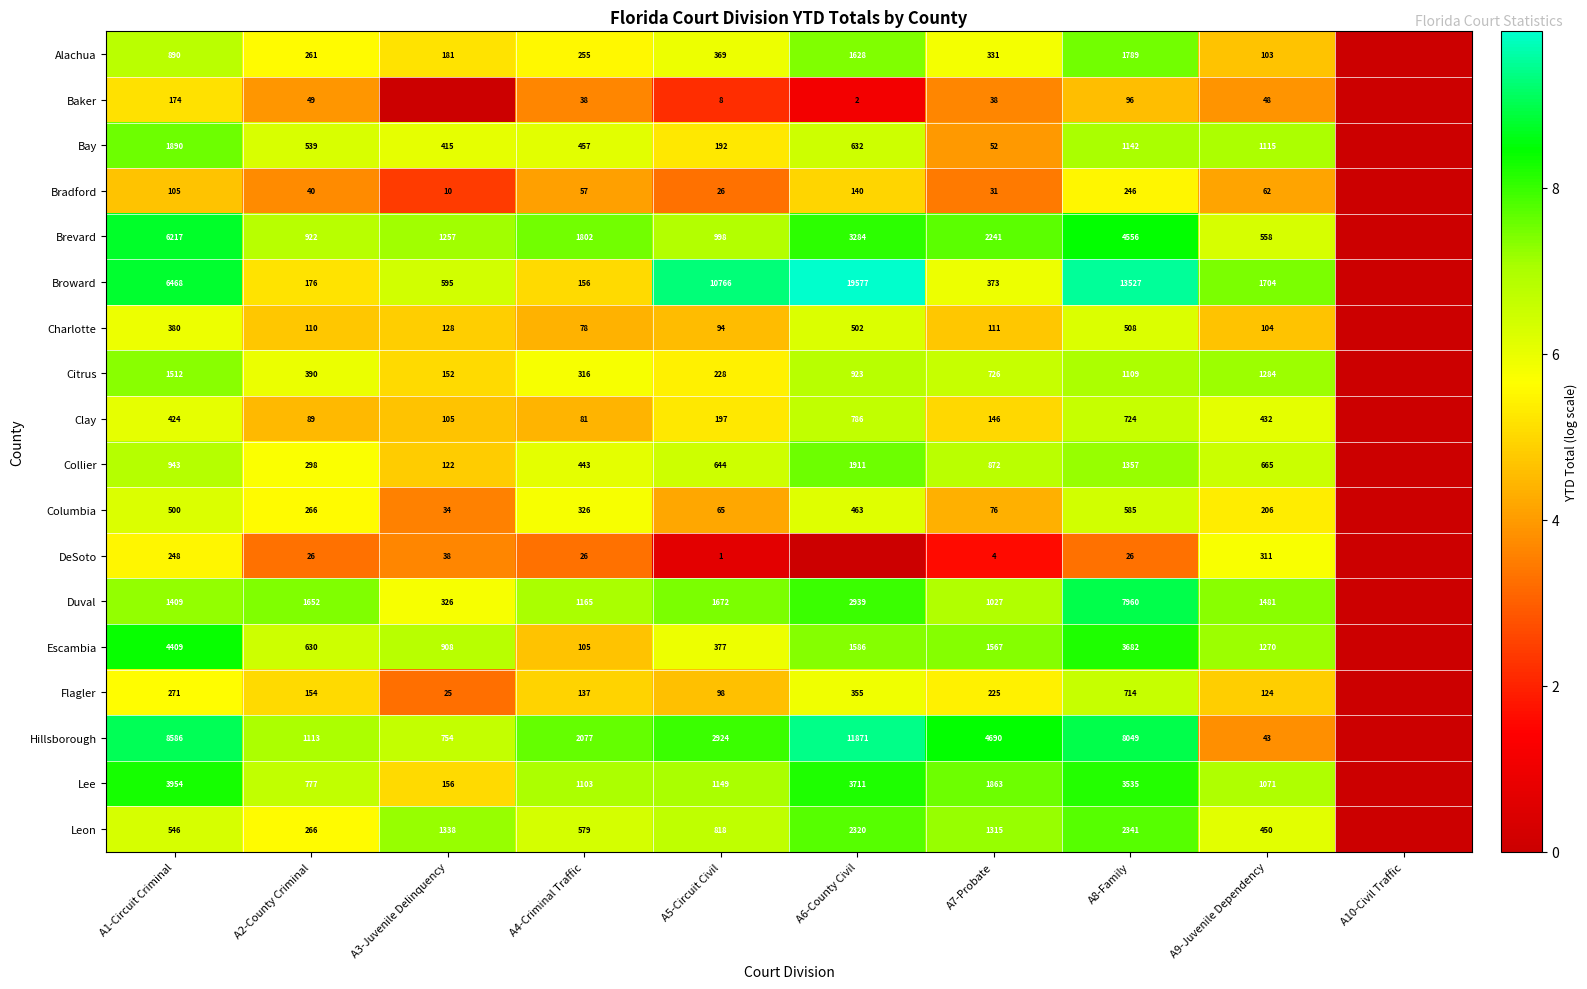

At A5-Circuit Civil, list the series in order from smallest to largest.

DeSoto, Baker, Bradford, Columbia, Charlotte, Flagler, Bay, Clay, Citrus, Alachua, Escambia, Collier, Leon, Brevard, Lee, Duval, Hillsborough, Broward